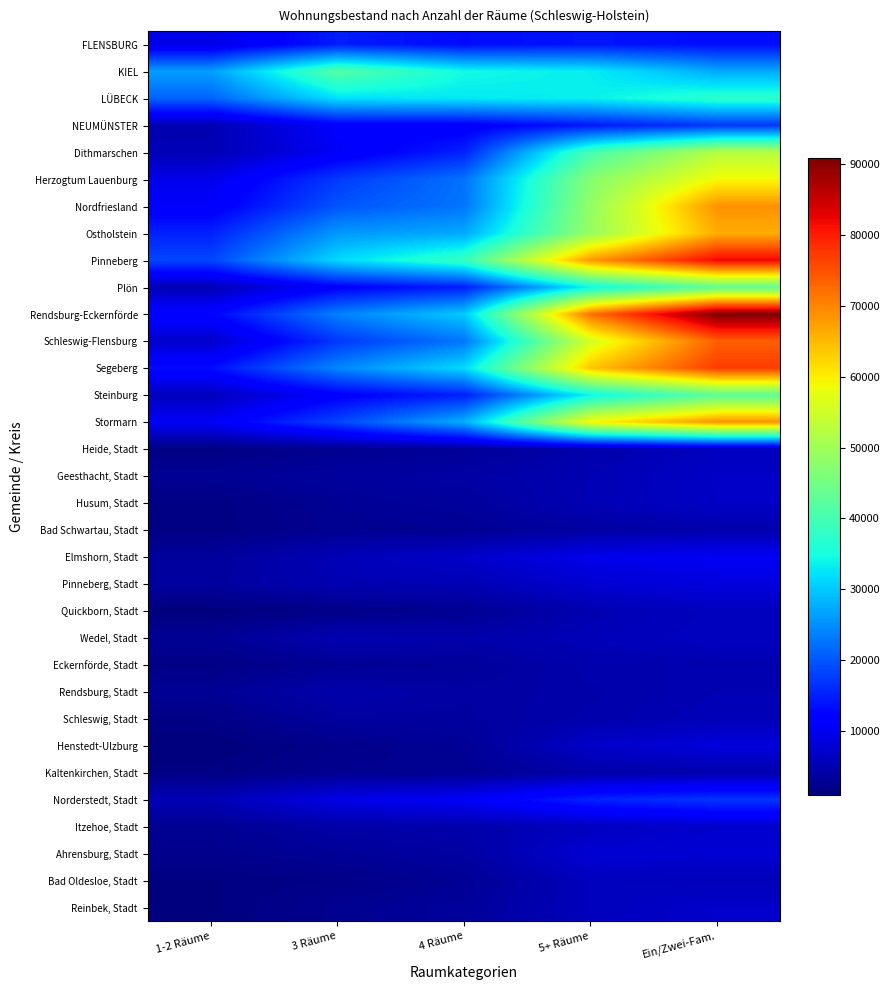

Reading left to right, extract all data points from this chart.

FLENSBURG: 1-2 Räume=9316	3 Räume=14876	4 Räume=13294	5+ Räume=14170	Ein/Zwei-Fam.=13461
KIEL: 1-2 Räume=26340	3 Räume=41772	4 Räume=34594	5+ Räume=33279	Ein/Zwei-Fam.=27393
LÜBECK: 1-2 Räume=21138	3 Räume=32058	4 Räume=32814	5+ Räume=33513	Ein/Zwei-Fam.=37199
NEUMÜNSTER: 1-2 Räume=5223	3 Räume=11385	4 Räume=11191	5+ Räume=14395	Ein/Zwei-Fam.=17190
Dithmarschen: 1-2 Räume=5325	3 Räume=10491	4 Räume=15354	5+ Räume=40378	Ein/Zwei-Fam.=52273
Herzogtum Lauenburg: 1-2 Räume=9531	3 Räume=17451	4 Räume=22484	5+ Räume=47161	Ein/Zwei-Fam.=58953
Nordfriesland: 1-2 Räume=11104	3 Räume=19851	4 Räume=22661	5+ Räume=48518	Ein/Zwei-Fam.=68794
Ostholstein: 1-2 Räume=15229	3 Räume=25800	4 Räume=27261	5+ Räume=49000	Ein/Zwei-Fam.=66226
Pinneberg: 1-2 Räume=18545	3 Räume=31547	4 Räume=38508	5+ Räume=68265	Ein/Zwei-Fam.=82099
Plön: 1-2 Räume=5342	3 Räume=11852	4 Räume=14883	5+ Räume=34145	Ein/Zwei-Fam.=42976
Rendsburg-Eckernförde: 1-2 Räume=12518	3 Räume=23721	4 Räume=30216	5+ Räume=71934	Ein/Zwei-Fam.=90834
Schleswig-Flensburg: 1-2 Räume=7133	3 Räume=17155	4 Räume=22731	5+ Räume=55724	Ein/Zwei-Fam.=73564
Segeberg: 1-2 Räume=13467	3 Räume=24311	4 Räume=31569	5+ Räume=63923	Ein/Zwei-Fam.=76891
Steinburg: 1-2 Räume=5900	3 Räume=11678	4 Räume=15035	5+ Räume=33912	Ein/Zwei-Fam.=42730
Stormarn: 1-2 Räume=10624	3 Räume=18483	4 Räume=27872	5+ Räume=59282	Ein/Zwei-Fam.=68849
Heide, Stadt: 1-2 Räume=1538	3 Räume=2491	4 Räume=3059	5+ Räume=4759	Ein/Zwei-Fam.=6267
Geesthacht, Stadt: 1-2 Räume=2908	3 Räume=3610	4 Räume=4093	5+ Räume=5309	Ein/Zwei-Fam.=6742
Husum, Stadt: 1-2 Räume=1545	3 Räume=2855	4 Räume=3466	5+ Räume=5367	Ein/Zwei-Fam.=6707
Bad Schwartau, Stadt: 1-2 Räume=1501	3 Räume=2601	4 Räume=2774	5+ Räume=3892	Ein/Zwei-Fam.=4783
Elmshorn, Stadt: 1-2 Räume=3495	3 Räume=5541	4 Räume=6918	5+ Räume=9654	Ein/Zwei-Fam.=10367
Pinneberg, Stadt: 1-2 Räume=3679	3 Räume=5133	4 Räume=5310	5+ Räume=7613	Ein/Zwei-Fam.=8641
Quickborn, Stadt: 1-2 Räume=1167	3 Räume=1912	4 Räume=2678	5+ Räume=5084	Ein/Zwei-Fam.=6127
Wedel, Stadt: 1-2 Räume=2879	3 Räume=5096	4 Räume=4629	5+ Räume=5628	Ein/Zwei-Fam.=6240
Eckernförde, Stadt: 1-2 Räume=1712	3 Räume=2845	4 Räume=3260	5+ Räume=4800	Ein/Zwei-Fam.=5012
Rendsburg, Stadt: 1-2 Räume=2926	3 Räume=4705	4 Räume=3937	5+ Räume=4480	Ein/Zwei-Fam.=5270
Schleswig, Stadt: 1-2 Räume=1757	3 Räume=3720	4 Räume=3758	5+ Räume=4723	Ein/Zwei-Fam.=5596
Henstedt-Ulzburg: 1-2 Räume=1072	3 Räume=2120	4 Räume=2914	5+ Räume=6938	Ein/Zwei-Fam.=8431
Kaltenkirchen, Stadt: 1-2 Räume=1563	3 Räume=2518	4 Räume=2567	5+ Räume=4396	Ein/Zwei-Fam.=4762
Norderstedt, Stadt: 1-2 Räume=5483	3 Räume=9291	4 Räume=10820	5+ Räume=15366	Ein/Zwei-Fam.=17045
Itzehoe, Stadt: 1-2 Räume=2662	3 Räume=4292	4 Räume=4651	5+ Räume=6206	Ein/Zwei-Fam.=7317
Ahrensburg, Stadt: 1-2 Räume=2266	3 Räume=3047	4 Räume=3924	5+ Räume=7786	Ein/Zwei-Fam.=7836
Bad Oldesloe, Stadt: 1-2 Räume=1392	3 Räume=1802	4 Räume=2889	5+ Räume=6087	Ein/Zwei-Fam.=5677
Reinbek, Stadt: 1-2 Räume=1309	3 Räume=2633	4 Räume=3388	5+ Räume=6044	Ein/Zwei-Fam.=7120